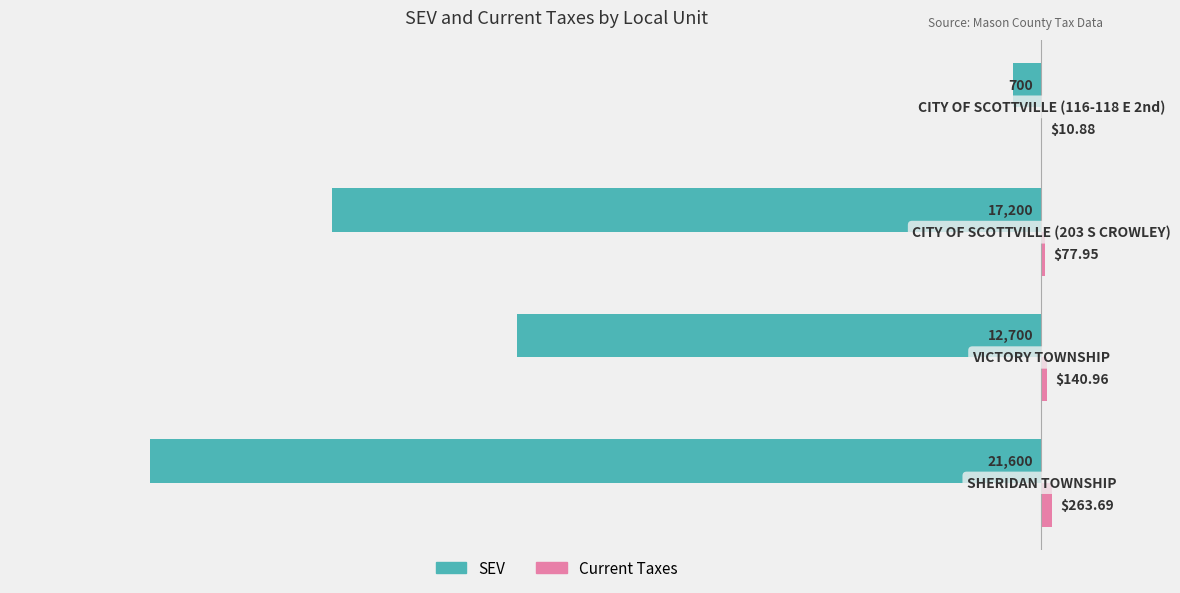

Count the number of categories in the chart.

4